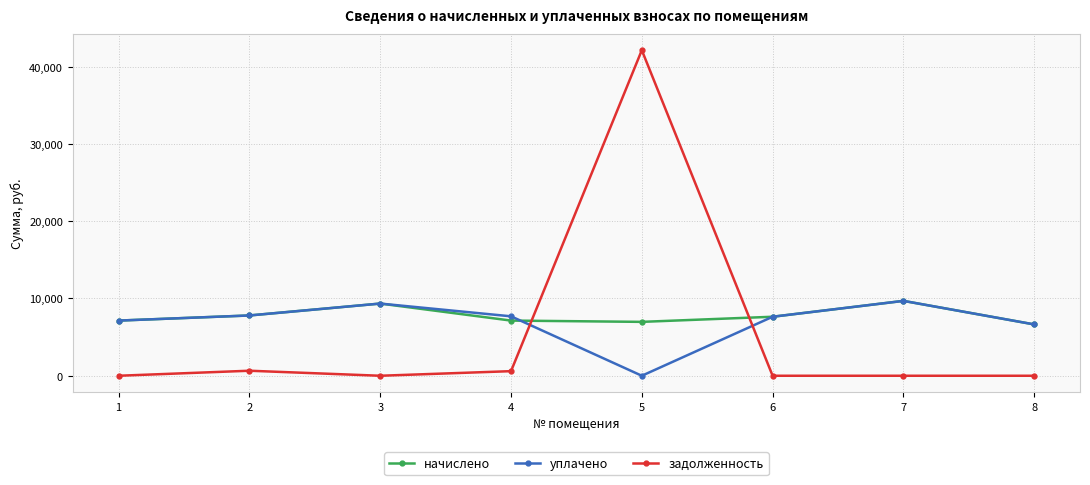

List the series in order of their overall mean, lowest first.

задолженность, уплачено, начислено